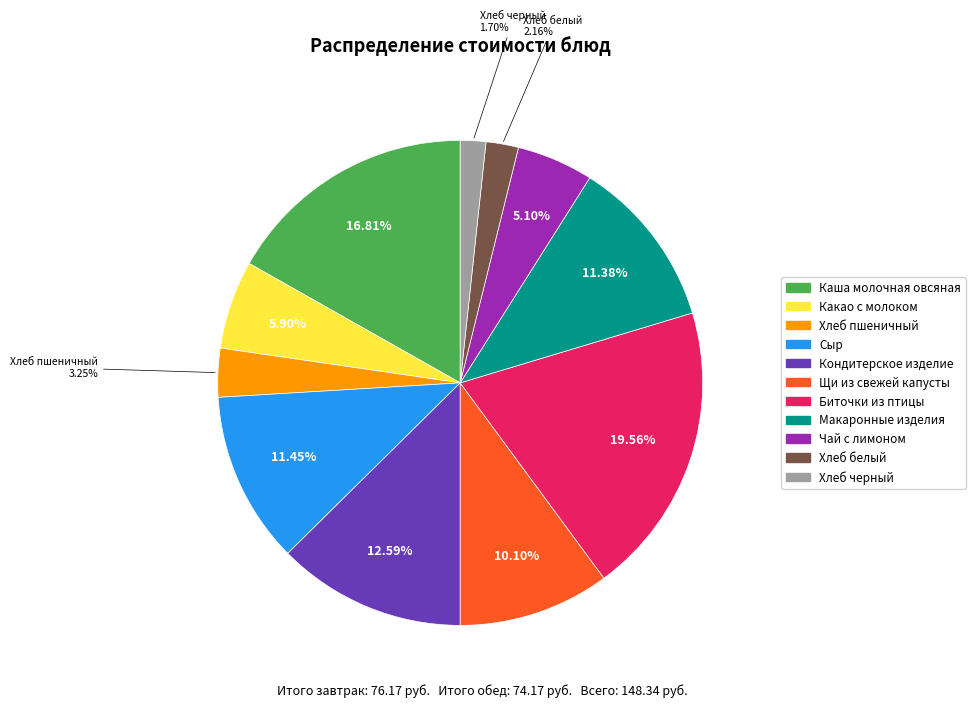

To the nearest percent, what percentage of the pie is Кондитерское изделие?

13%